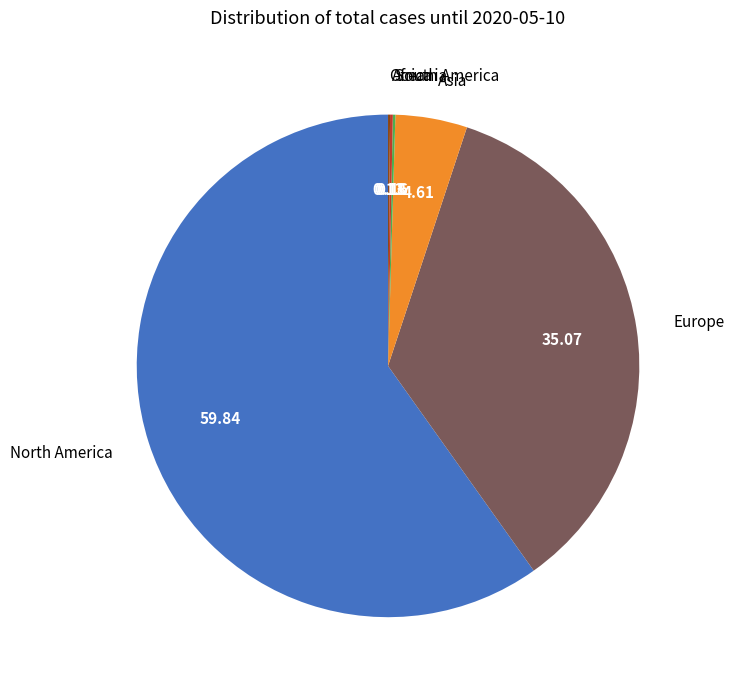

Is there a majority slice in this chart?

Yes